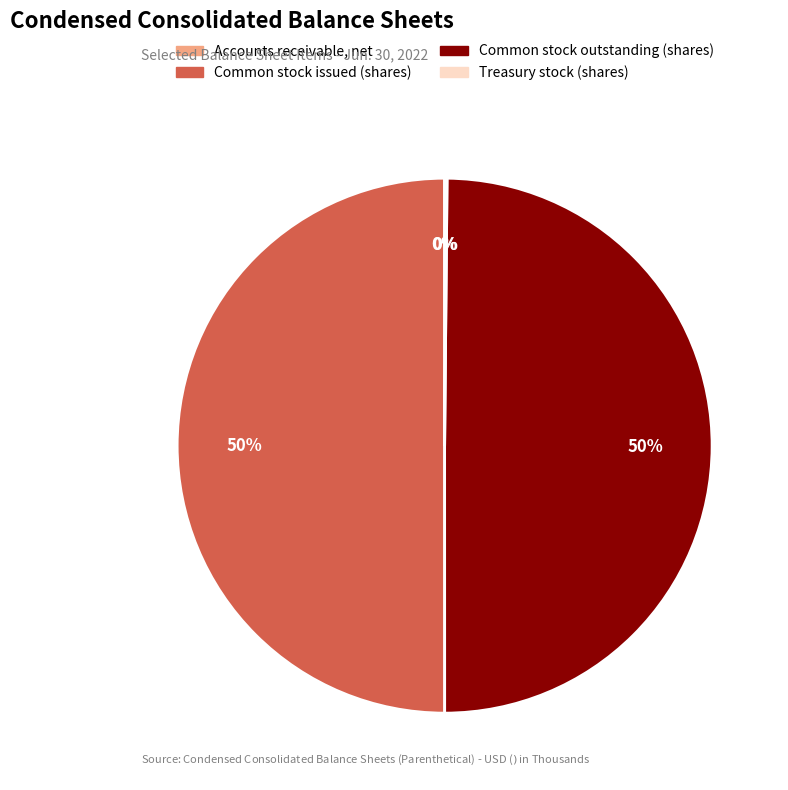

True or false: Common stock outstanding (shares) accounts for 42% of the total.

False